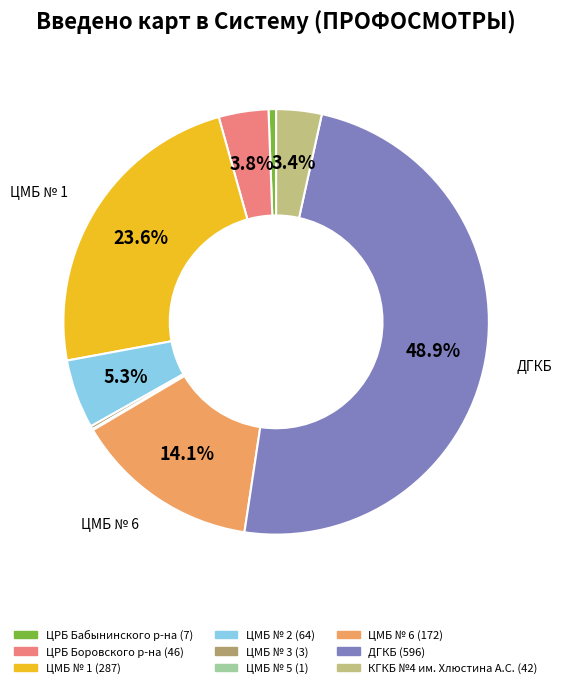

Rank the categories by value from lowest to highest.

ЦМБ № 5, ЦМБ № 3, ЦРБ Бабынинского р-на, КГКБ №4 им. Хлюстина А.С., ЦРБ Боровского р-на, ЦМБ № 2, ЦМБ № 6, ЦМБ № 1, ДГКБ